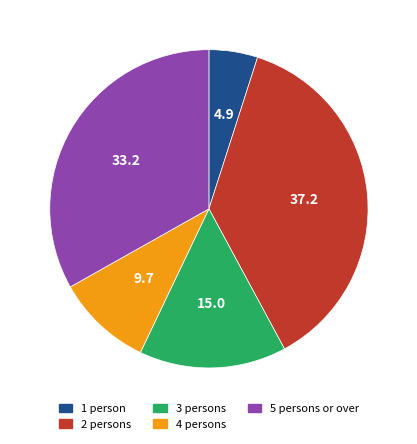

Is there a majority slice in this chart?

No